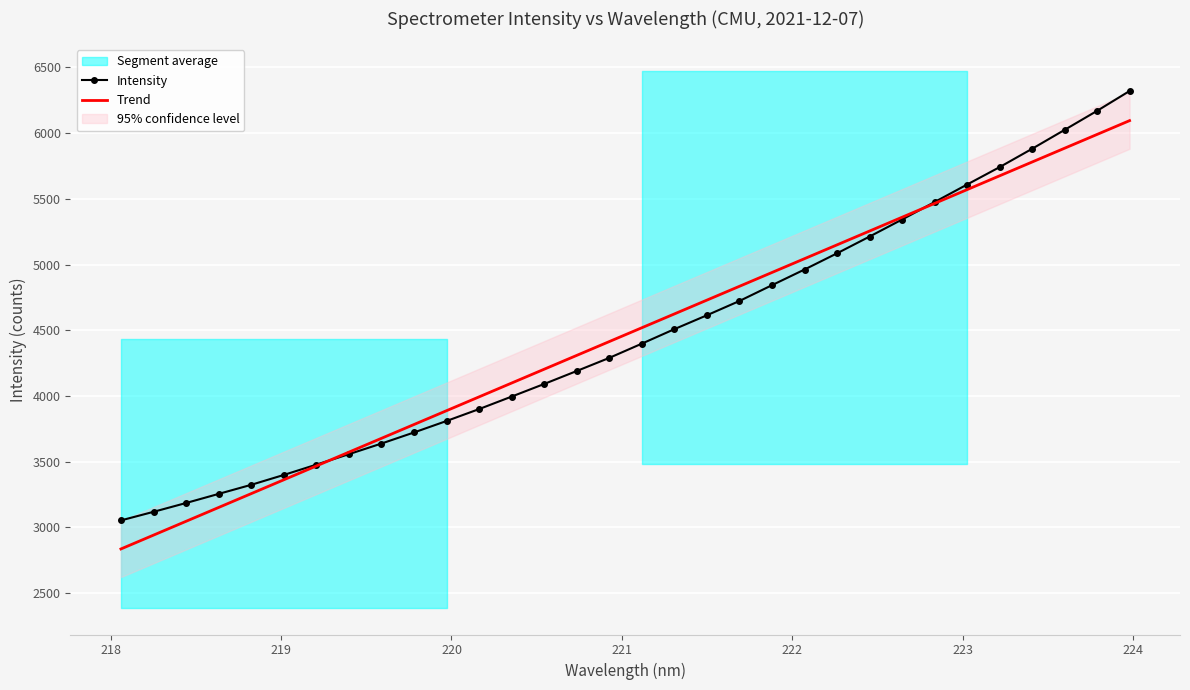

What is the lowest value of the Trend series?

2835.7